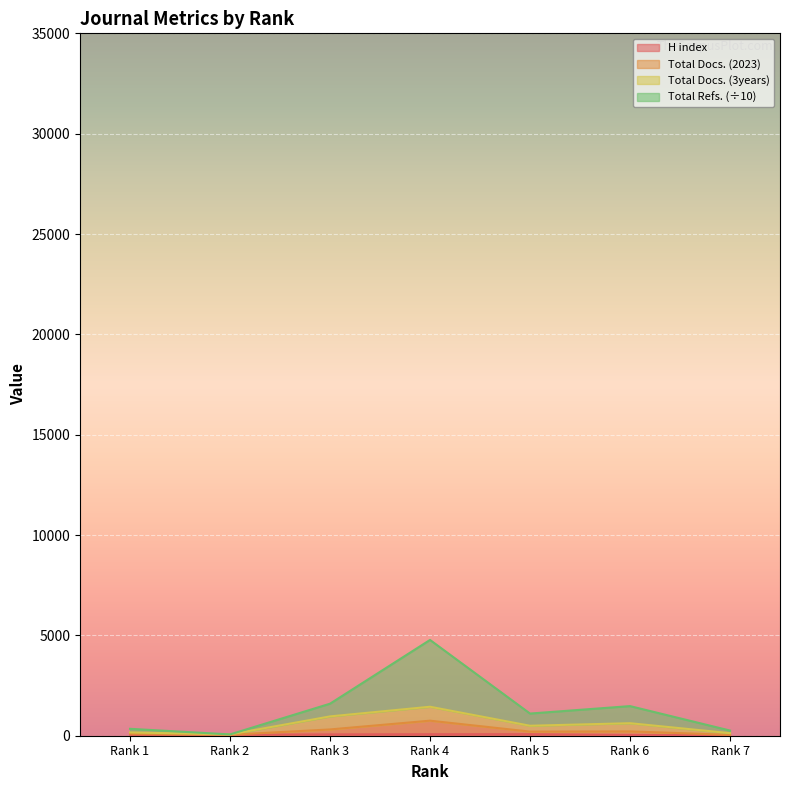

How many interior local peaks does the Total Docs. (2023) series have?

2